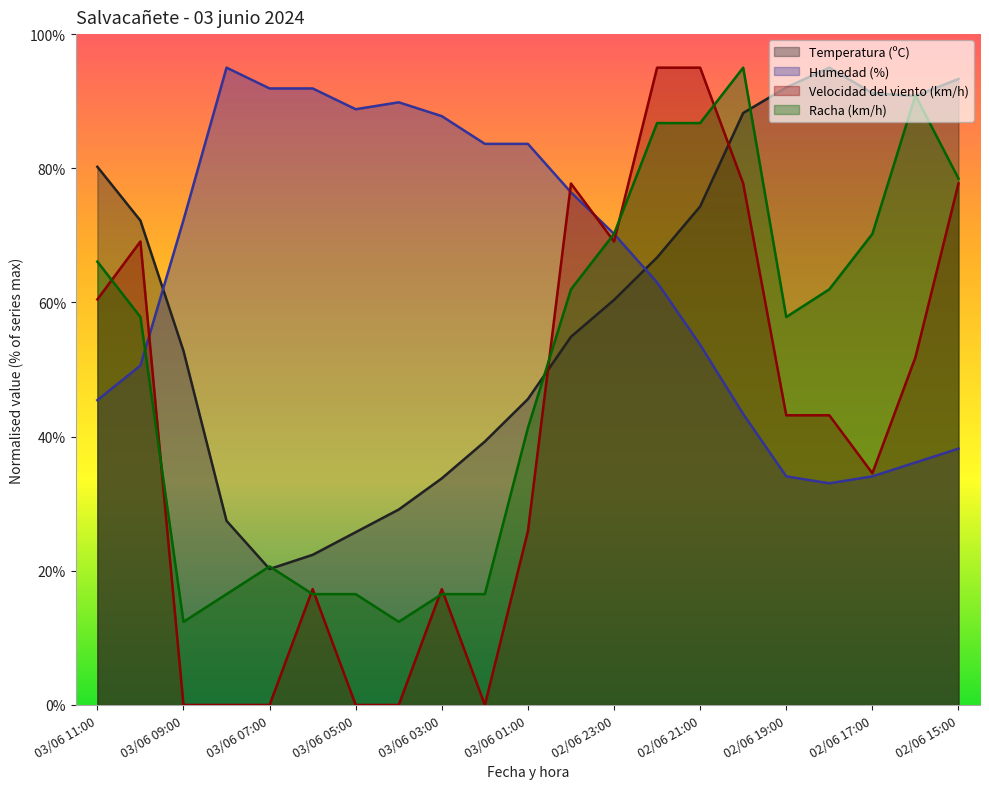

At how many categories does at least one series exceed 44?

21